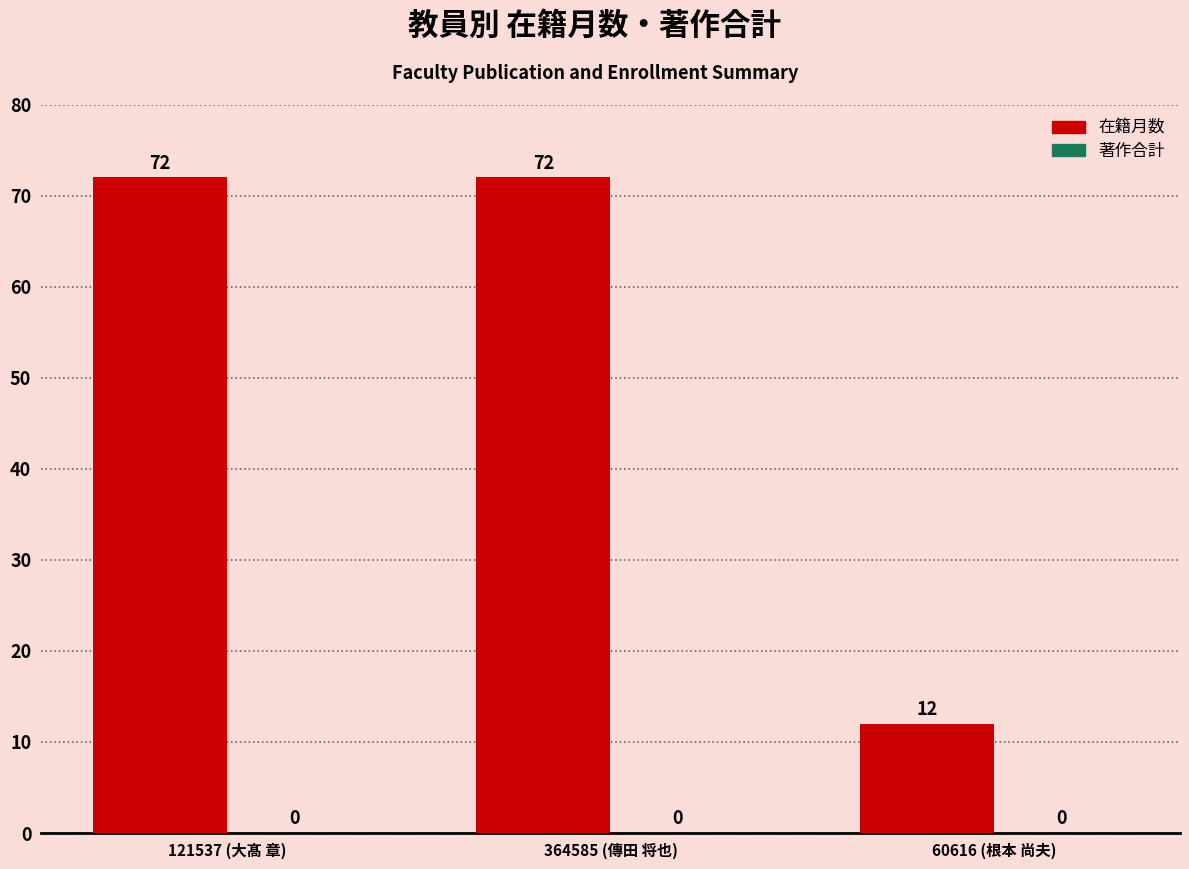

What value does the data have at 121537 (大髙 章), to the nearest 10?

70